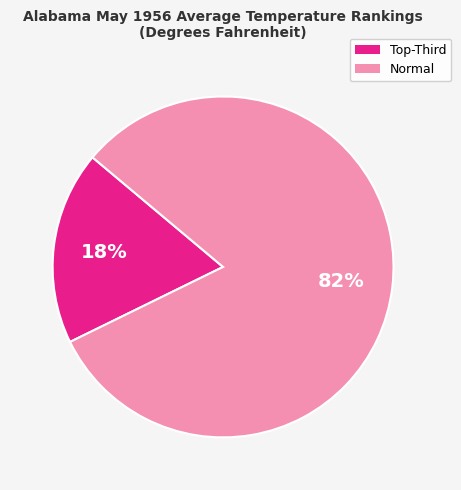

Is there any slice that represents more than half of the pie?

Yes